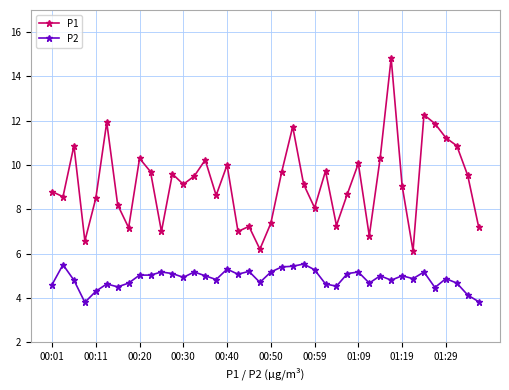

List the series in order of their peak value, lowest first.

P2, P1